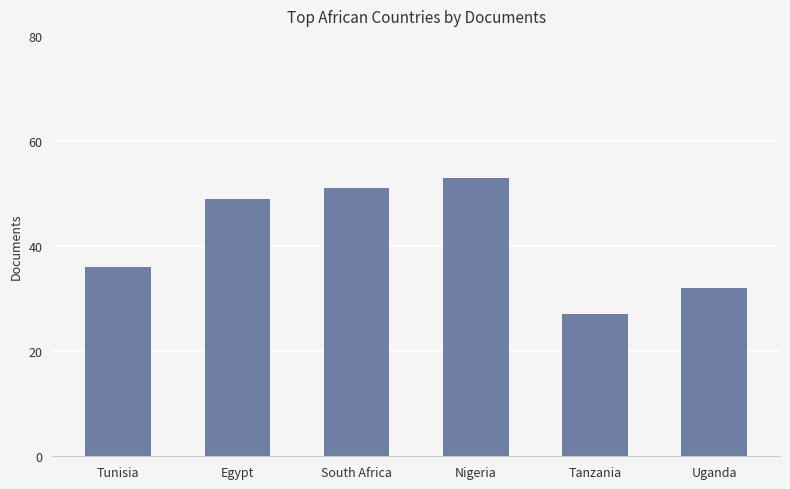

Is it true that the value at Tunisia is 50?

False